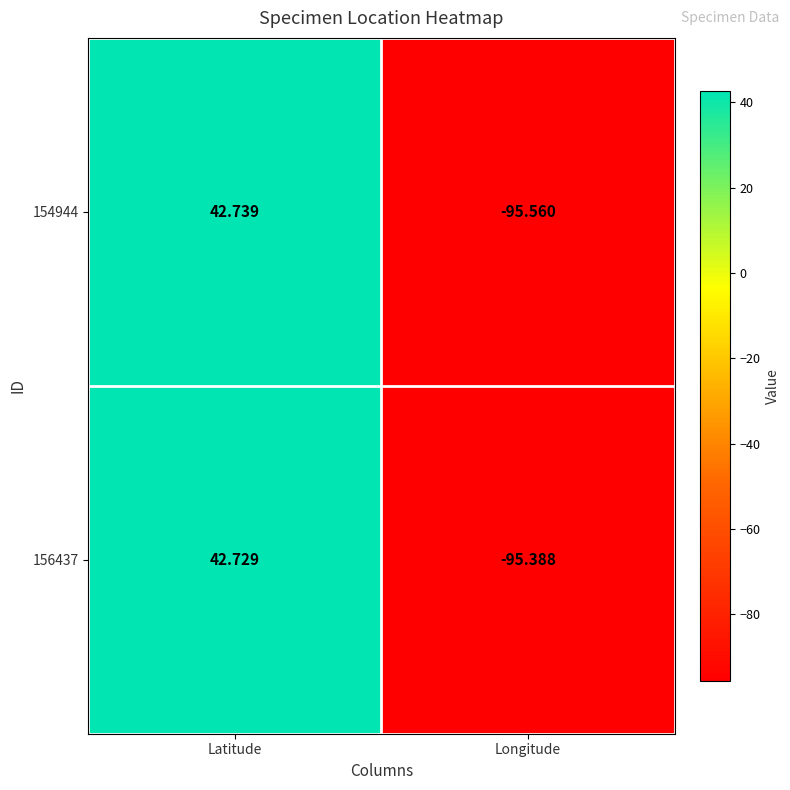

How many data points in 154944 are less than 42?

1